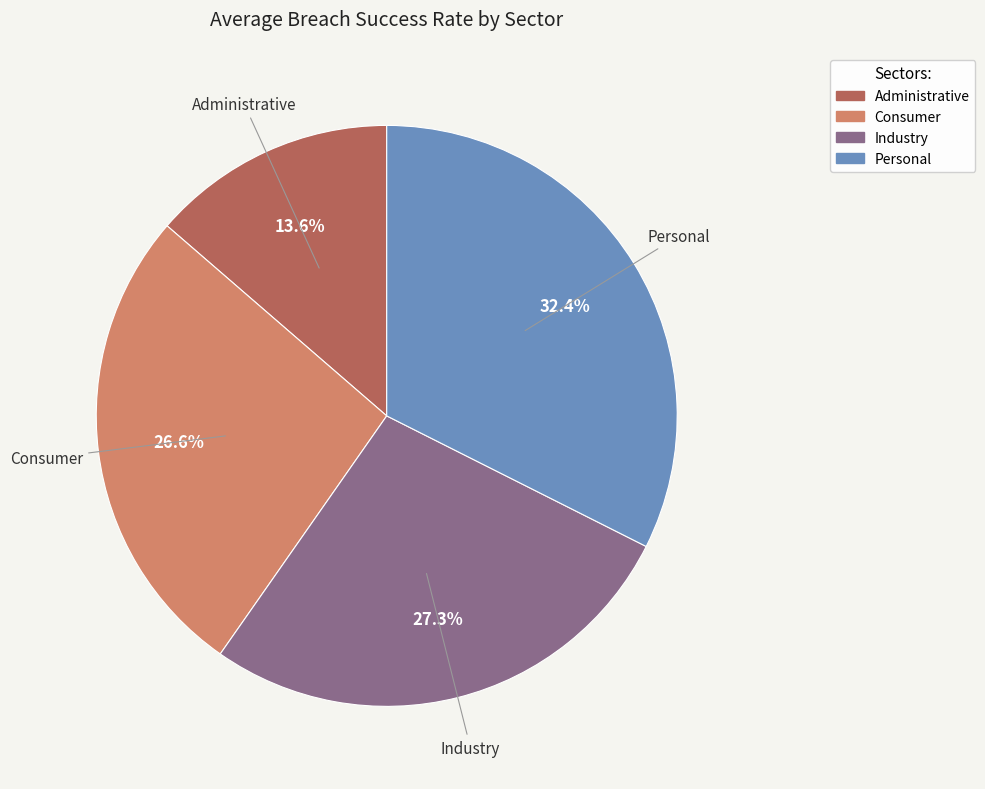

To the nearest percent, what is the combined percentage of Industry and Administrative?

41%